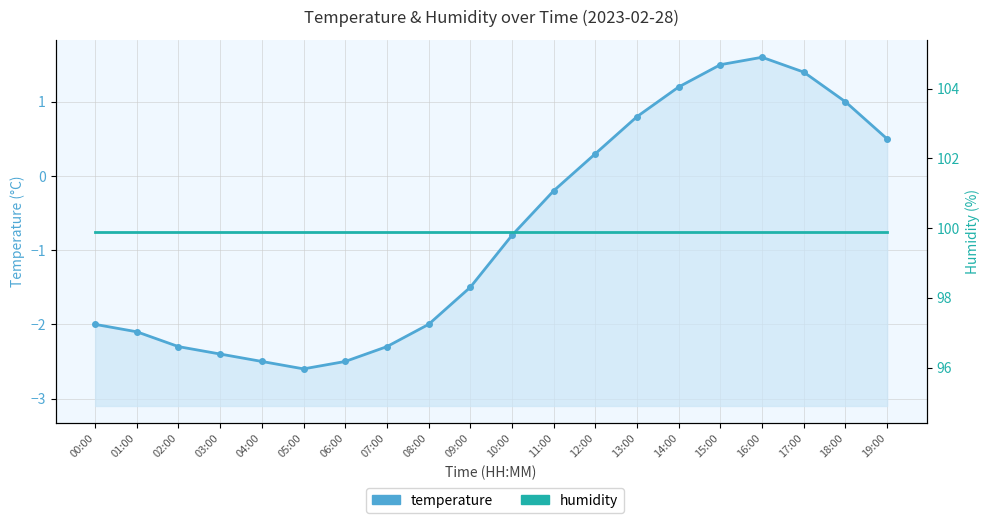

What is the value of the humidity point at the 10th from the left?

99.9